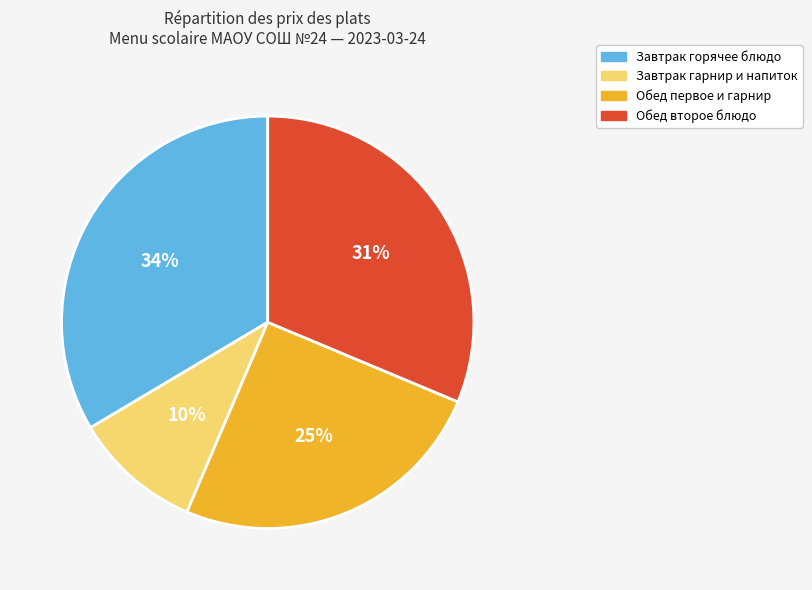

Is there any slice that represents more than half of the pie?

No